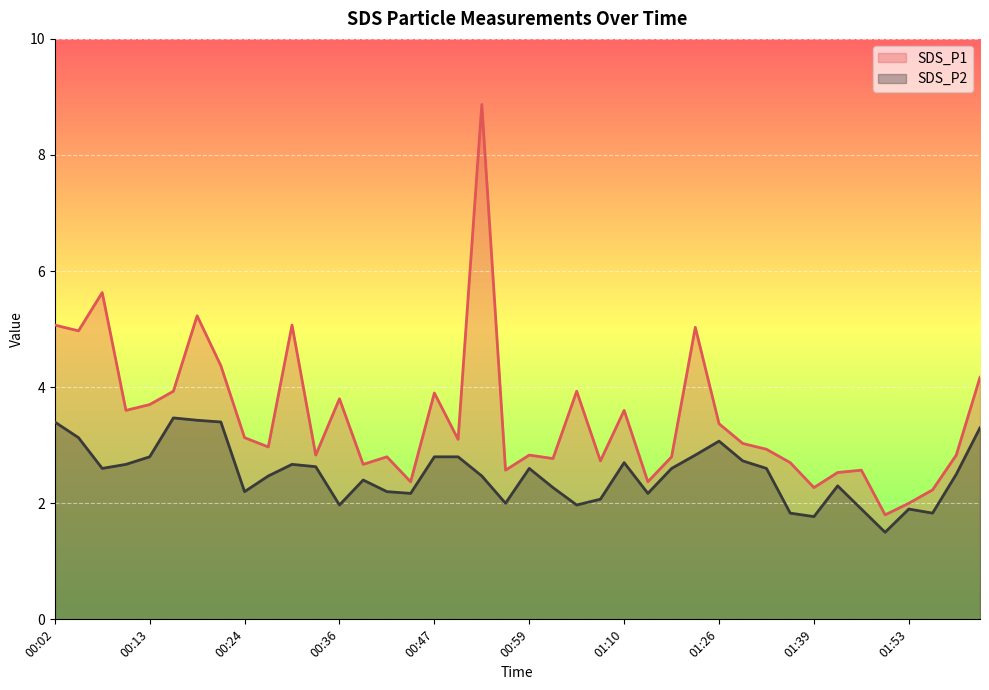

What is the smallest value displayed?

1.5